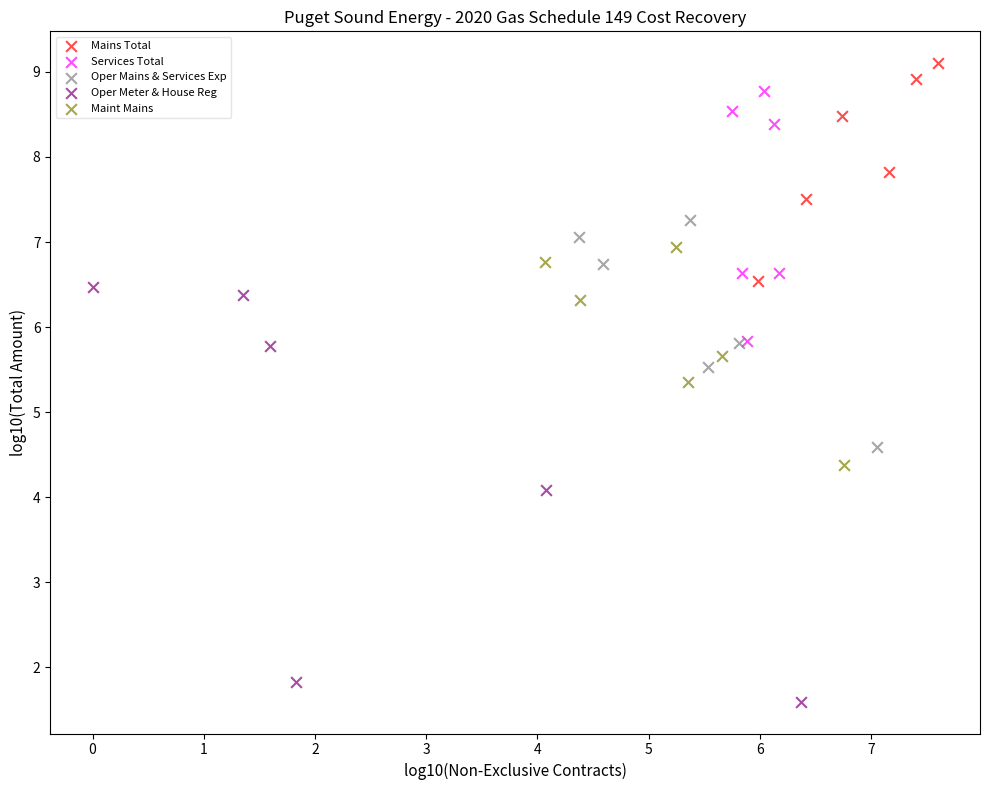

Which series has the widest spread of Y values?

Oper Meter & House Reg